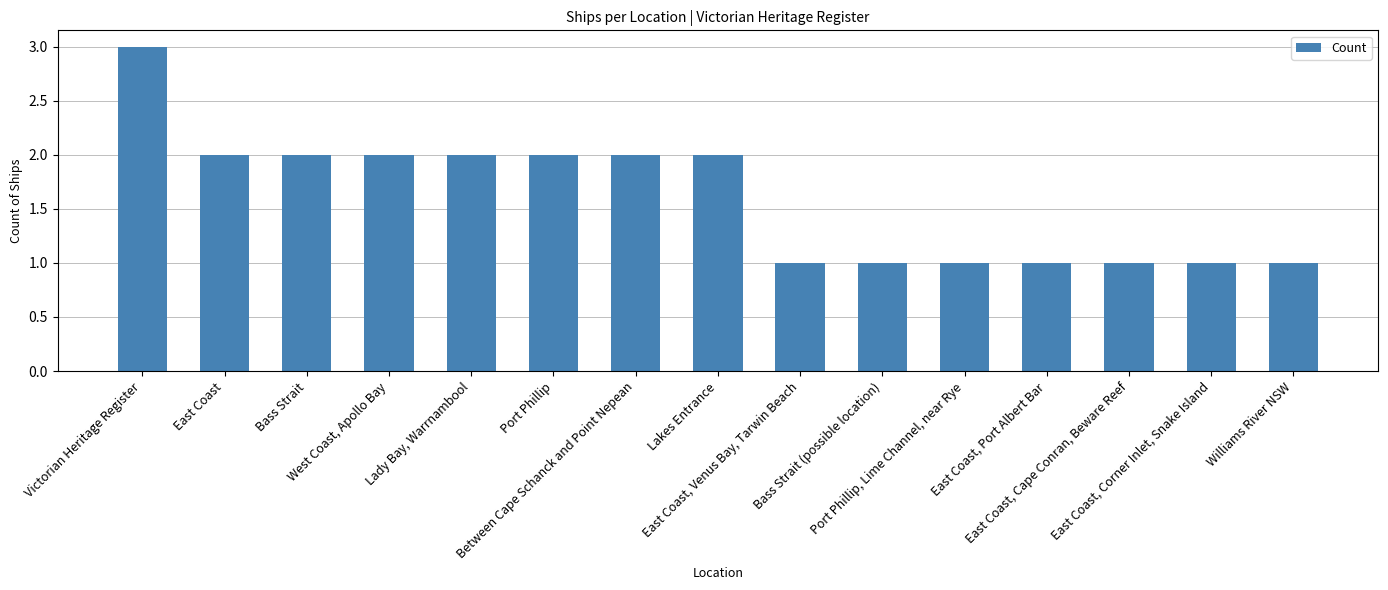

Reading right to left, list all the values displayed in this chart.

1	1	1	1	1	1	1	2	2	2	2	2	2	2	3